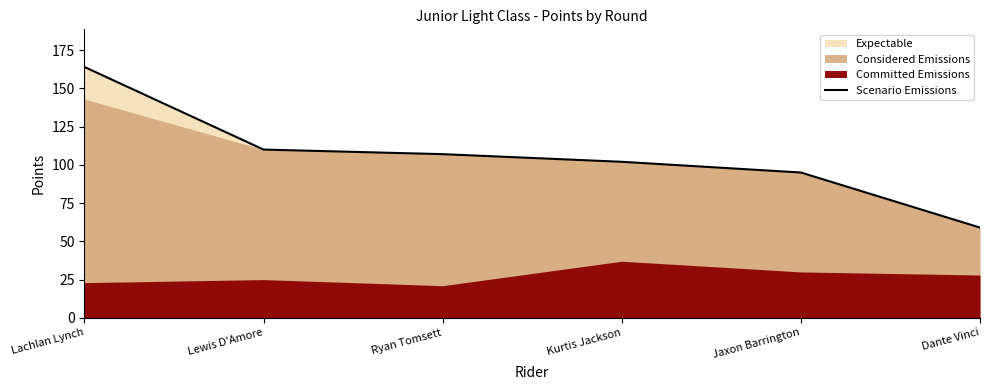

The value at Dante Vinci is 59. True or false?

True